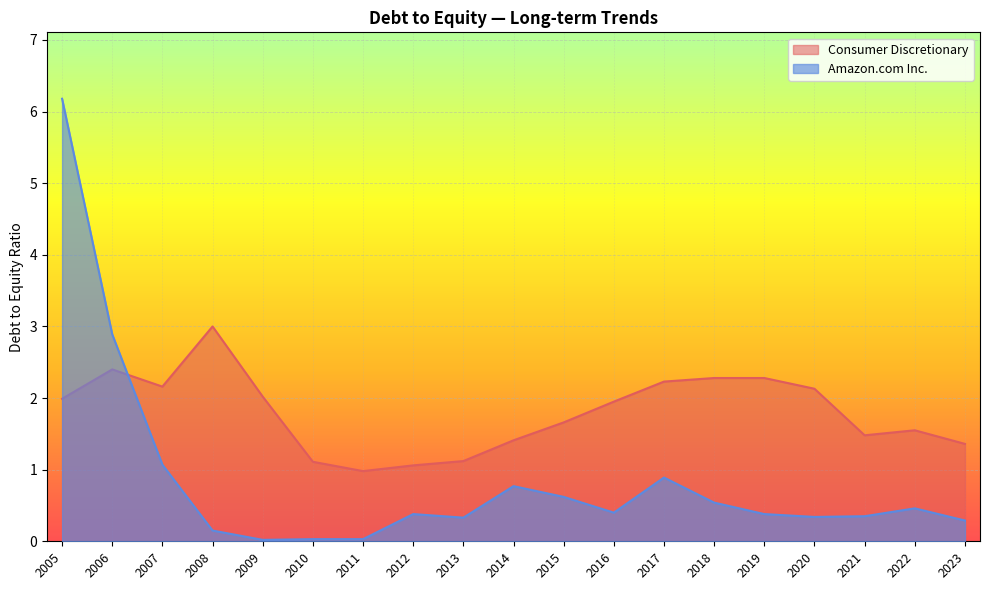

How many intersections are there between Amazon.com Inc. and Consumer Discretionary?

1